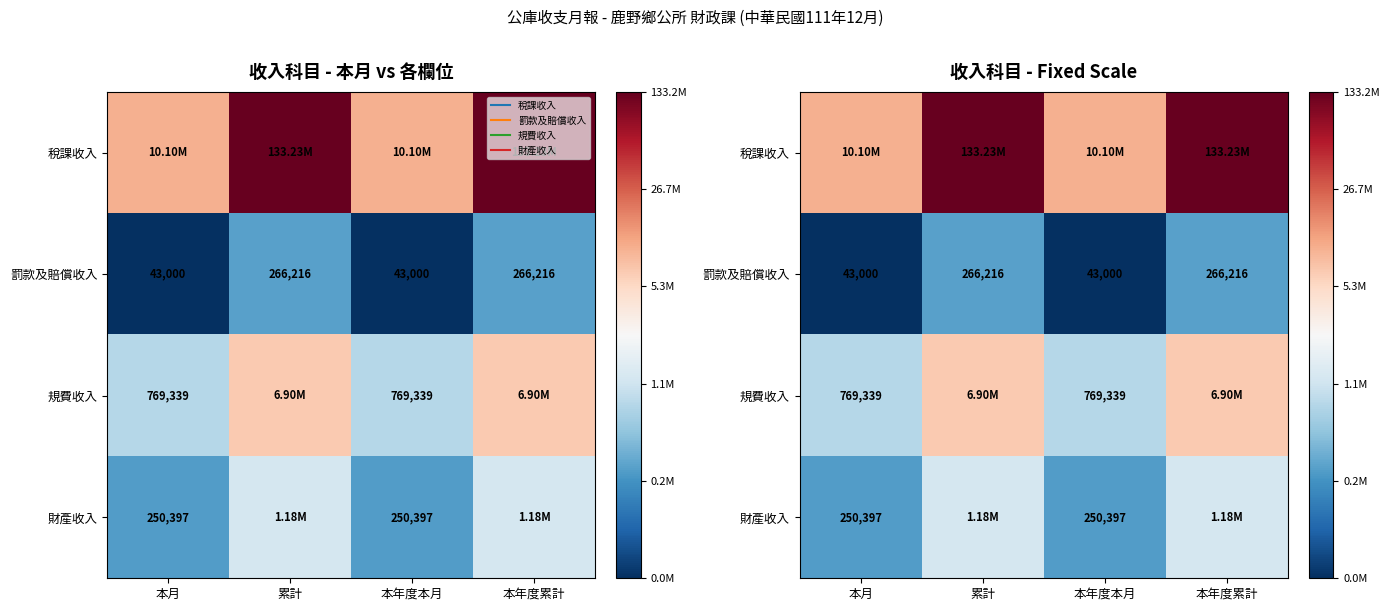

At how many categories does at least one series exceed 15?

4